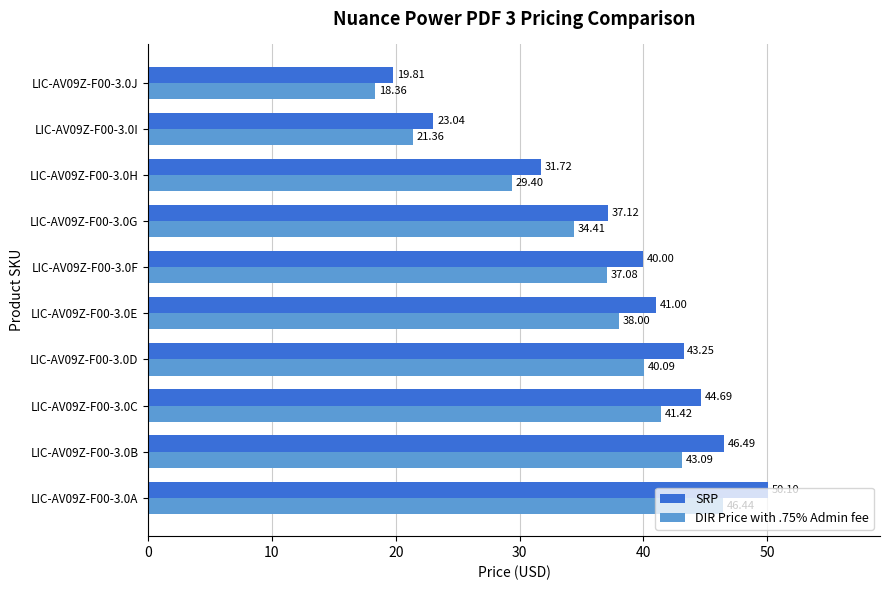

At which category is the sum across all series the highest?

LIC-AV09Z-F00-3.0A